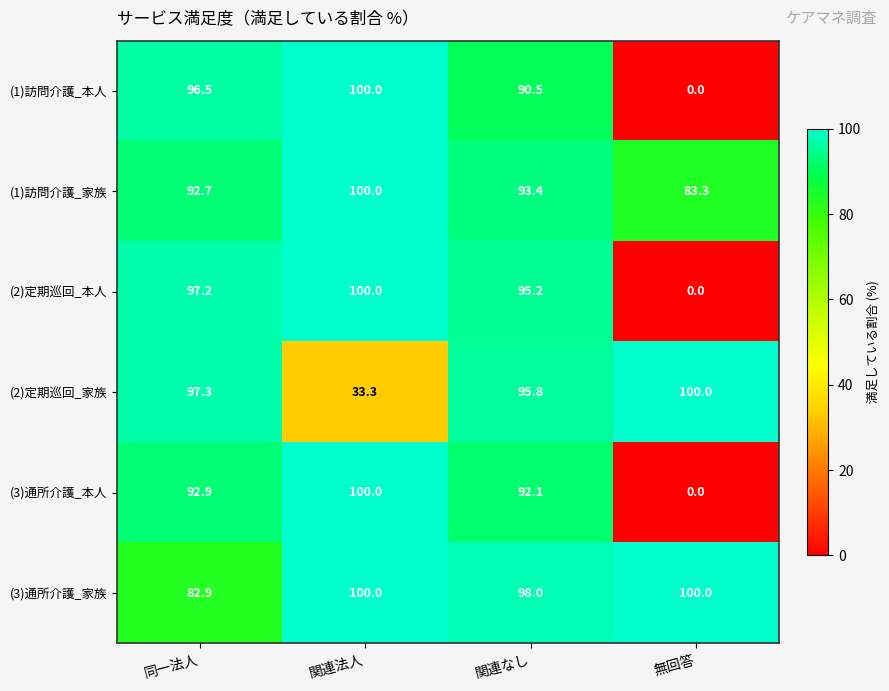

What is the greatest value displayed?

100.0